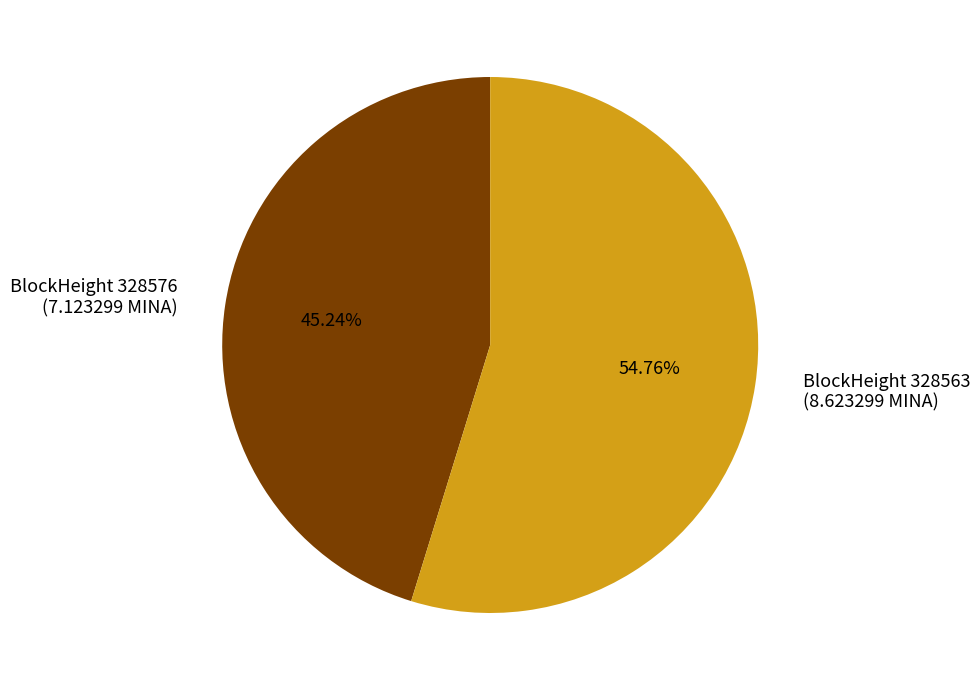

Rank the categories by value from highest to lowest.

BlockHeight 328563 (8.623299 MINA), BlockHeight 328576 (7.123299 MINA)